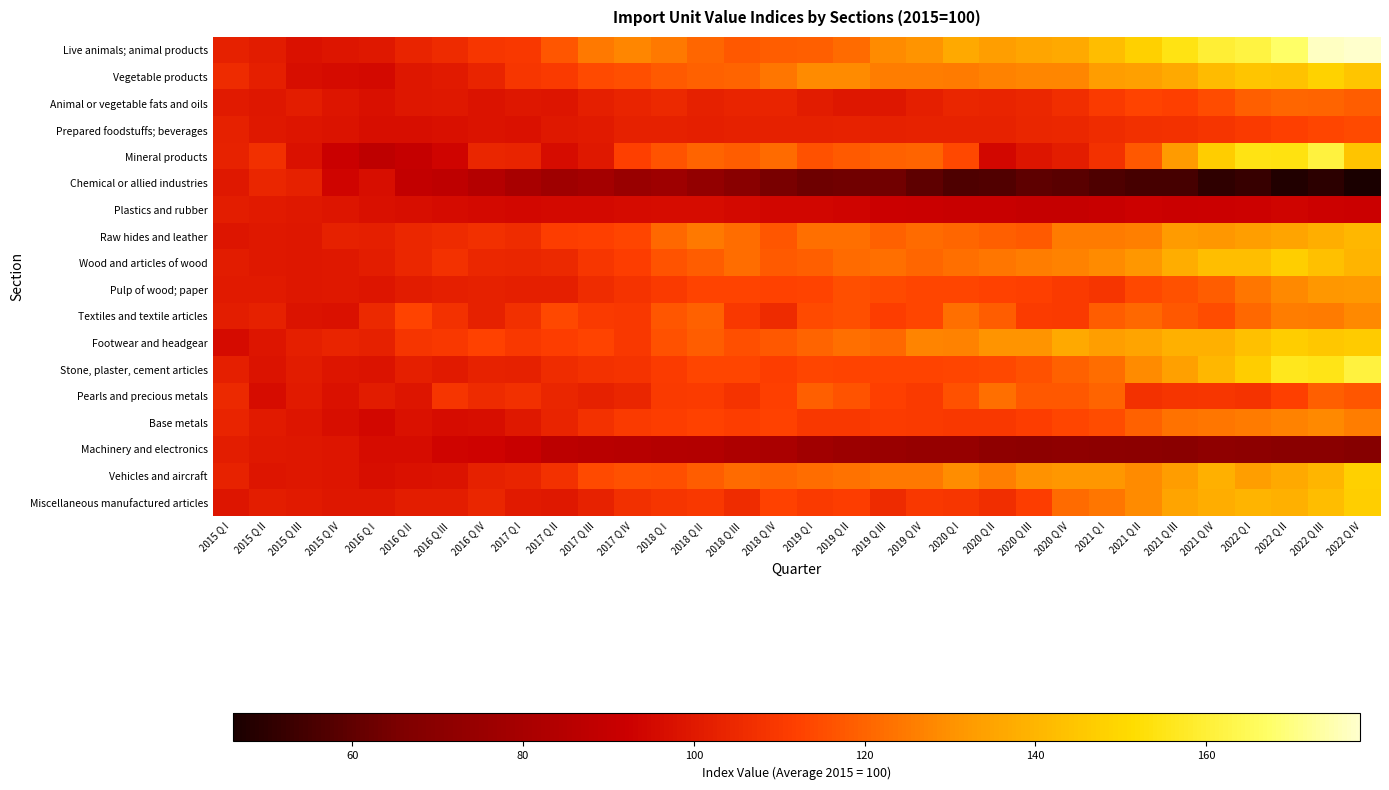

Reading right to left, transcribe all the data shown in this chart.

Live animals; animal products: 2022 Q IV=177.6	2022 Q III=176.9	2022 Q II=167.4	2022 Q I=161.9	2021 Q IV=159.6	2021 Q III=154.7	2021 Q II=148.1	2021 Q I=142.1	2020 Q IV=136.7	2020 Q III=135.6	2020 Q II=133.2	2020 Q I=136.3	2019 Q IV=130.6	2019 Q III=128.9	2019 Q II=121.7	2019 Q I=119.0	2018 Q IV=118.2	2018 Q III=117.3	2018 Q II=120.7	2018 Q I=124.7	2017 Q IV=127.9	2017 Q III=124.8	2017 Q II=117.2	2017 Q I=109.8	2016 Q IV=109.0	2016 Q III=105.3	2016 Q II=103.6	2016 Q I=99.7	2015 Q IV=98.9	2015 Q III=97.6	2015 Q II=101.1	2015 Q I=102.5
Vegetable products: 2022 Q IV=145.0	2022 Q III=148.3	2022 Q II=143.6	2022 Q I=144.7	2021 Q IV=141.7	2021 Q III=136.6	2021 Q II=133.8	2021 Q I=132.8	2020 Q IV=127.6	2020 Q III=128.0	2020 Q II=126.6	2020 Q I=125.3	2019 Q IV=125.9	2019 Q III=125.8	2019 Q II=129.0	2019 Q I=128.7	2018 Q IV=123.9	2018 Q III=120.1	2018 Q II=119.5	2018 Q I=118.2	2017 Q IV=115.6	2017 Q III=114.2	2017 Q II=110.4	2017 Q I=109.2	2016 Q IV=103.3	2016 Q III=100.3	2016 Q II=99.3	2016 Q I=95.1	2015 Q IV=96.0	2015 Q III=96.9	2015 Q II=101.8	2015 Q I=105.4
Animal or vegetable fats and oils: 2022 Q IV=118.6	2022 Q III=119.8	2022 Q II=120.5	2022 Q I=119.1	2021 Q IV=114.8	2021 Q III=111.7	2021 Q II=112.7	2021 Q I=110.2	2020 Q IV=106.5	2020 Q III=104.6	2020 Q II=103.6	2020 Q I=104.1	2019 Q IV=101.9	2019 Q III=99.3	2019 Q II=99.3	2019 Q I=100.8	2018 Q IV=103.2	2018 Q III=103.7	2018 Q II=102.2	2018 Q I=105.2	2017 Q IV=103.3	2017 Q III=101.9	2017 Q II=98.9	2017 Q I=99.2	2016 Q IV=98.2	2016 Q III=99.8	2016 Q II=99.4	2016 Q I=97.3	2015 Q IV=98.8	2015 Q III=101.2	2015 Q II=99.5	2015 Q I=100.6
Prepared foodstuffs; beverages: 2022 Q IV=114.2	2022 Q III=113.4	2022 Q II=111.8	2022 Q I=110.4	2021 Q IV=108.6	2021 Q III=107.4	2021 Q II=107.1	2021 Q I=106.1	2020 Q IV=104.7	2020 Q III=103.9	2020 Q II=102.8	2020 Q I=102.9	2019 Q IV=103.1	2019 Q III=102.3	2019 Q II=103.2	2019 Q I=102.3	2018 Q IV=102.6	2018 Q III=102.4	2018 Q II=101.8	2018 Q I=102.3	2017 Q IV=102.2	2017 Q III=100.2	2017 Q II=99.7	2017 Q I=98.0	2016 Q IV=98.2	2016 Q III=97.1	2016 Q II=97.0	2016 Q I=96.6	2015 Q IV=98.5	2015 Q III=99.0	2015 Q II=99.9	2015 Q I=102.5
Mineral products: 2022 Q IV=144.2	2022 Q III=161.4	2022 Q II=154.0	2022 Q I=154.4	2021 Q IV=146.8	2021 Q III=132.2	2021 Q II=117.2	2021 Q I=107.6	2020 Q IV=101.6	2020 Q III=98.9	2020 Q II=95.0	2020 Q I=113.7	2019 Q IV=120.2	2019 Q III=119.7	2019 Q II=118.1	2019 Q I=115.9	2018 Q IV=121.4	2018 Q III=118.7	2018 Q II=120.0	2018 Q I=116.4	2017 Q IV=111.8	2017 Q III=99.7	2017 Q II=96.0	2017 Q I=103.4	2016 Q IV=103.8	2016 Q III=93.8	2016 Q II=89.9	2016 Q I=87.3	2015 Q IV=91.8	2015 Q III=97.8	2015 Q II=107.1	2015 Q I=103.2
Chemical or allied industries: 2022 Q IV=46.5	2022 Q III=49.7	2022 Q II=48.0	2022 Q I=52.0	2021 Q IV=50.5	2021 Q III=54.9	2021 Q II=55.2	2021 Q I=56.8	2020 Q IV=58.5	2020 Q III=59.5	2020 Q II=56.9	2020 Q I=56.3	2019 Q IV=59.6	2019 Q III=63.3	2019 Q II=63.4	2019 Q I=62.5	2018 Q IV=65.0	2018 Q III=69.5	2018 Q II=73.1	2018 Q I=76.7	2017 Q IV=75.4	2017 Q III=78.7	2017 Q II=77.2	2017 Q I=80.5	2016 Q IV=84.5	2016 Q III=87.7	2016 Q II=89.1	2016 Q I=96.9	2015 Q IV=93.9	2015 Q III=102.2	2015 Q II=104.1	2015 Q I=99.8
Plastics and rubber: 2022 Q IV=91.9	2022 Q III=92.7	2022 Q II=93.6	2022 Q I=92.7	2021 Q IV=92.3	2021 Q III=91.8	2021 Q II=92.5	2021 Q I=91.2	2020 Q IV=90.3	2020 Q III=90.3	2020 Q II=91.2	2020 Q I=90.9	2019 Q IV=91.6	2019 Q III=92.2	2019 Q II=93.8	2019 Q I=94.0	2018 Q IV=94.3	2018 Q III=95.0	2018 Q II=96.1	2018 Q I=96.1	2017 Q IV=95.6	2017 Q III=95.3	2017 Q II=95.2	2017 Q I=94.7	2016 Q IV=95.1	2016 Q III=95.5	2016 Q II=96.6	2016 Q I=97.2	2015 Q IV=98.7	2015 Q III=99.8	2015 Q II=100.2	2015 Q I=101.3
Raw hides and leather: 2022 Q IV=140.6	2022 Q III=137.9	2022 Q II=135.2	2022 Q I=133.6	2021 Q IV=131.4	2021 Q III=132.2	2021 Q II=126.1	2021 Q I=124.9	2020 Q IV=125.2	2020 Q III=117.7	2020 Q II=118.9	2020 Q I=120.7	2019 Q IV=121.5	2019 Q III=119.7	2019 Q II=122.6	2019 Q I=122.5	2018 Q IV=116.8	2018 Q III=121.9	2018 Q II=124.6	2018 Q I=121.0	2017 Q IV=113.2	2017 Q III=111.6	2017 Q II=111.0	2017 Q I=106.2	2016 Q IV=107.3	2016 Q III=105.6	2016 Q II=104.6	2016 Q I=102.0	2015 Q IV=102.3	2015 Q III=99.4	2015 Q II=99.6	2015 Q I=98.7
Wood and articles of wood: 2022 Q IV=139.4	2022 Q III=143.1	2022 Q II=147.2	2022 Q I=142.8	2021 Q IV=142.4	2021 Q III=137.7	2021 Q II=131.6	2021 Q I=128.9	2020 Q IV=126.9	2020 Q III=125.9	2020 Q II=124.3	2020 Q I=122.5	2019 Q IV=120.6	2019 Q III=122.5	2019 Q II=121.4	2019 Q I=119.2	2018 Q IV=118.0	2018 Q III=122.0	2018 Q II=118.3	2018 Q I=116.3	2017 Q IV=111.1	2017 Q III=109.2	2017 Q II=105.2	2017 Q I=104.0	2016 Q IV=104.3	2016 Q III=107.4	2016 Q II=104.4	2016 Q I=101.7	2015 Q IV=99.9	2015 Q III=99.2	2015 Q II=99.8	2015 Q I=101.2
Pulp of wood; paper: 2022 Q IV=131.8	2022 Q III=131.2	2022 Q II=128.3	2022 Q I=124.0	2021 Q IV=118.2	2021 Q III=116.1	2021 Q II=114.1	2021 Q I=108.5	2020 Q IV=110.2	2020 Q III=111.6	2020 Q II=112.2	2020 Q I=113.4	2019 Q IV=113.3	2019 Q III=114.2	2019 Q II=115.2	2019 Q I=112.5	2018 Q IV=112.0	2018 Q III=112.5	2018 Q II=112.8	2018 Q I=110.4	2017 Q IV=107.9	2017 Q III=105.9	2017 Q II=101.9	2017 Q I=101.9	2016 Q IV=102.3	2016 Q III=102.0	2016 Q II=100.7	2016 Q I=99.0	2015 Q IV=99.7	2015 Q III=99.5	2015 Q II=100.2	2015 Q I=100.6
Textiles and textile articles: 2022 Q IV=128.0	2022 Q III=125.4	2022 Q II=125.8	2022 Q I=121.2	2021 Q IV=114.7	2021 Q III=117.5	2021 Q II=120.8	2021 Q I=118.2	2020 Q IV=110.4	2020 Q III=110.6	2020 Q II=118.6	2020 Q I=122.8	2019 Q IV=113.5	2019 Q III=111.2	2019 Q II=115.1	2019 Q I=114.5	2018 Q IV=105.5	2018 Q III=109.7	2018 Q II=119.6	2018 Q I=117.0	2017 Q IV=109.5	2017 Q III=110.4	2017 Q II=114.0	2017 Q I=107.0	2016 Q IV=102.3	2016 Q III=107.6	2016 Q II=113.0	2016 Q I=105.1	2015 Q IV=97.8	2015 Q III=98.3	2015 Q II=102.3	2015 Q I=101.6
Footwear and headgear: 2022 Q IV=146.1	2022 Q III=145.1	2022 Q II=146.8	2022 Q I=143.1	2021 Q IV=138.4	2021 Q III=138.3	2021 Q II=134.8	2021 Q I=133.2	2020 Q IV=136.7	2020 Q III=130.8	2020 Q II=131.0	2020 Q I=126.7	2019 Q IV=127.0	2019 Q III=121.2	2019 Q II=122.7	2019 Q I=120.2	2018 Q IV=117.6	2018 Q III=115.4	2018 Q II=118.6	2018 Q I=116.1	2017 Q IV=109.6	2017 Q III=113.0	2017 Q II=111.4	2017 Q I=109.8	2016 Q IV=112.4	2016 Q III=109.5	2016 Q II=108.7	2016 Q I=102.6	2015 Q IV=103.6	2015 Q III=101.9	2015 Q II=98.6	2015 Q I=95.9
Stone, plaster, cement articles: 2022 Q IV=161.2	2022 Q III=155.2	2022 Q II=156.1	2022 Q I=146.9	2021 Q IV=140.8	2021 Q III=134.2	2021 Q II=129.0	2021 Q I=121.9	2020 Q IV=119.2	2020 Q III=115.9	2020 Q II=113.9	2020 Q I=113.1	2019 Q IV=112.6	2019 Q III=112.7	2019 Q II=112.8	2019 Q I=113.2	2018 Q IV=111.2	2018 Q III=113.2	2018 Q II=113.4	2018 Q I=110.9	2017 Q IV=108.3	2017 Q III=107.4	2017 Q II=106.1	2017 Q I=102.6	2016 Q IV=103.1	2016 Q III=100.3	2016 Q II=102.2	2016 Q I=98.1	2015 Q IV=98.8	2015 Q III=100.7	2015 Q II=98.5	2015 Q I=102.0
Pearls and precious metals: 2022 Q IV=116.8	2022 Q III=119.0	2022 Q II=111.7	2022 Q I=108.1	2021 Q IV=109.2	2021 Q III=108.6	2021 Q II=107.8	2021 Q I=120.2	2020 Q IV=117.2	2020 Q III=117.6	2020 Q II=122.7	2020 Q I=115.6	2019 Q IV=110.2	2019 Q III=111.9	2019 Q II=116.3	2019 Q I=118.8	2018 Q IV=112.0	2018 Q III=108.4	2018 Q II=110.5	2018 Q I=110.3	2017 Q IV=103.9	2017 Q III=102.3	2017 Q II=104.0	2017 Q I=107.2	2016 Q IV=105.8	2016 Q III=108.9	2016 Q II=99.0	2016 Q I=100.7	2015 Q IV=97.8	2015 Q III=100.6	2015 Q II=96.3	2015 Q I=105.2
Base metals: 2022 Q IV=125.9	2022 Q III=128.0	2022 Q II=126.8	2022 Q I=125.3	2021 Q IV=123.9	2021 Q III=122.9	2021 Q II=119.3	2021 Q I=115.1	2020 Q IV=113.5	2020 Q III=111.5	2020 Q II=109.9	2020 Q I=109.7	2019 Q IV=110.0	2019 Q III=110.6	2019 Q II=109.8	2019 Q I=109.6	2018 Q IV=112.2	2018 Q III=111.4	2018 Q II=112.4	2018 Q I=111.4	2017 Q IV=110.3	2017 Q III=107.6	2017 Q II=103.3	2017 Q I=99.8	2016 Q IV=96.7	2016 Q III=96.0	2016 Q II=97.9	2016 Q I=94.6	2015 Q IV=96.9	2015 Q III=98.9	2015 Q II=100.5	2015 Q I=103.7
Machinery and electronics: 2022 Q IV=68.4	2022 Q III=70.2	2022 Q II=69.7	2022 Q I=71.0	2021 Q IV=71.5	2021 Q III=70.2	2021 Q II=70.5	2021 Q I=70.9	2020 Q IV=71.5	2020 Q III=70.9	2020 Q II=71.7	2020 Q I=73.9	2019 Q IV=74.3	2019 Q III=75.2	2019 Q II=76.3	2019 Q I=78.0	2018 Q IV=80.7	2018 Q III=81.8	2018 Q II=83.9	2018 Q I=84.5	2017 Q IV=85.6	2017 Q III=86.1	2017 Q II=87.1	2017 Q I=91.1	2016 Q IV=92.9	2016 Q III=93.8	2016 Q II=96.1	2016 Q I=96.4	2015 Q IV=98.8	2015 Q III=99.6	2015 Q II=100.1	2015 Q I=101.4
Vehicles and aircraft: 2022 Q IV=148.1	2022 Q III=140.0	2022 Q II=136.6	2022 Q I=133.5	2021 Q IV=138.8	2021 Q III=132.8	2021 Q II=128.7	2021 Q I=131.5	2020 Q IV=131.1	2020 Q III=130.3	2020 Q II=126.4	2020 Q I=129.3	2019 Q IV=124.8	2019 Q III=124.6	2019 Q II=122.9	2019 Q I=122.2	2018 Q IV=120.4	2018 Q III=121.8	2018 Q II=118.6	2018 Q I=115.3	2017 Q IV=116.1	2017 Q III=114.3	2017 Q II=107.4	2017 Q I=103.6	2016 Q IV=102.3	2016 Q III=98.4	2016 Q II=97.6	2016 Q I=96.5	2015 Q IV=98.8	2015 Q III=99.2	2015 Q II=99.0	2015 Q I=103.0
Miscellaneous manufactured articles: 2022 Q IV=147.3	2022 Q III=142.0	2022 Q II=138.6	2022 Q I=139.7	2021 Q IV=137.6	2021 Q III=134.9	2021 Q II=128.8	2021 Q I=124.1	2020 Q IV=121.3	2020 Q III=111.2	2020 Q II=106.4	2020 Q I=109.0	2019 Q IV=109.6	2019 Q III=105.7	2019 Q II=111.2	2019 Q I=110.4	2018 Q IV=112.1	2018 Q III=105.9	2018 Q II=109.4	2018 Q I=108.9	2017 Q IV=107.0	2017 Q III=103.1	2017 Q II=100.0	2017 Q I=100.3	2016 Q IV=103.8	2016 Q III=101.2	2016 Q II=101.2	2016 Q I=99.5	2015 Q IV=99.3	2015 Q III=100.4	2015 Q II=101.5	2015 Q I=98.8